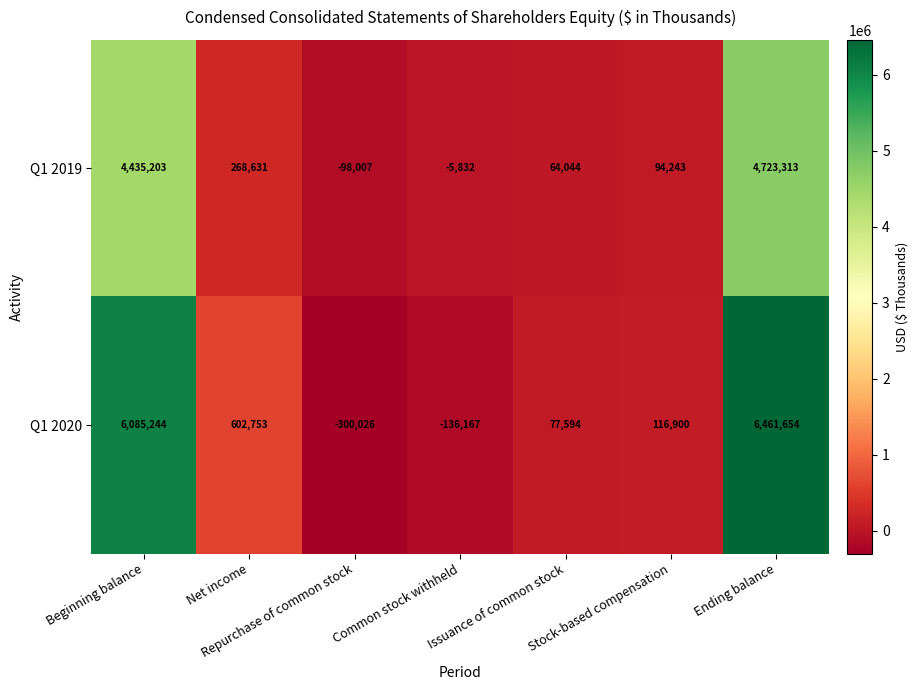

Which category has the lowest value across all series?

Repurchase of common stock